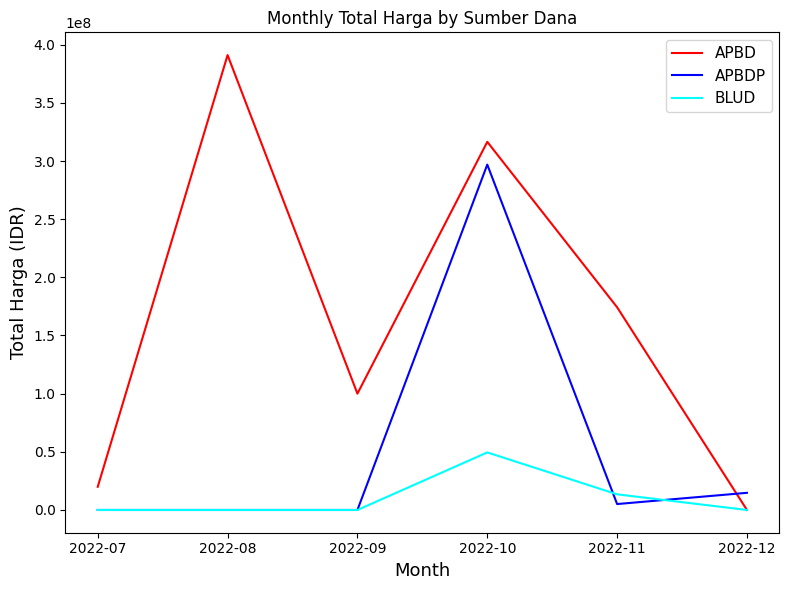

Rank the series by their maximum value, from highest to lowest.

APBD, APBDP, BLUD